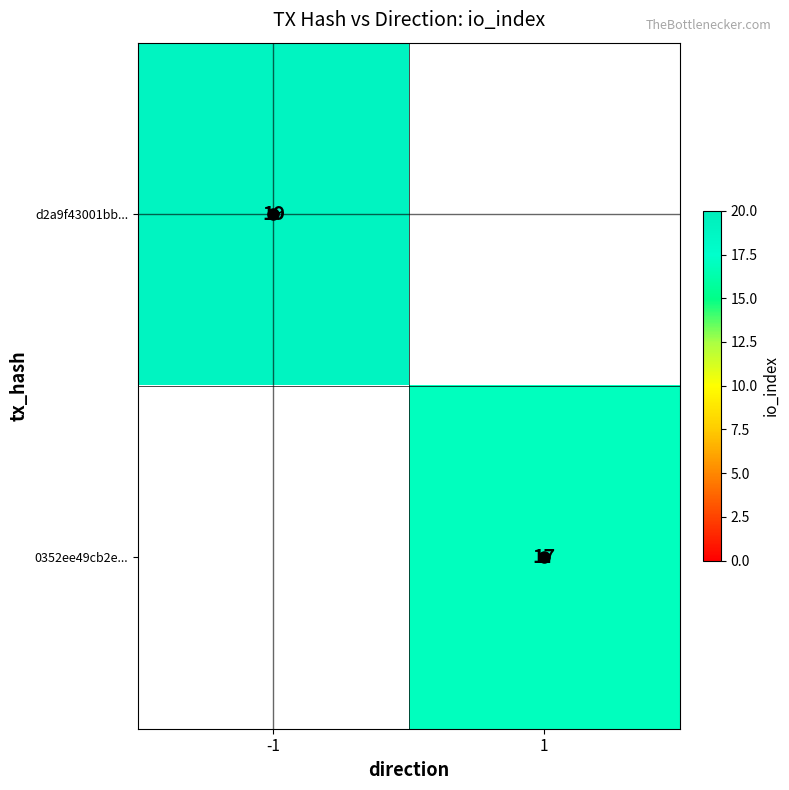

Is it true that 0352ee49cb2e... equals 9 at 1?

False